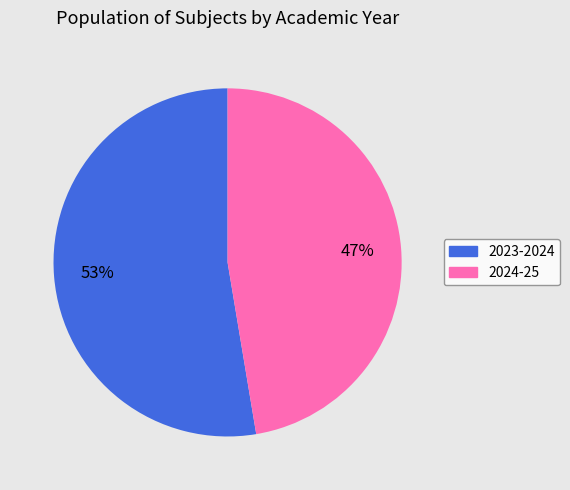

Count the number of slices in the pie.

2